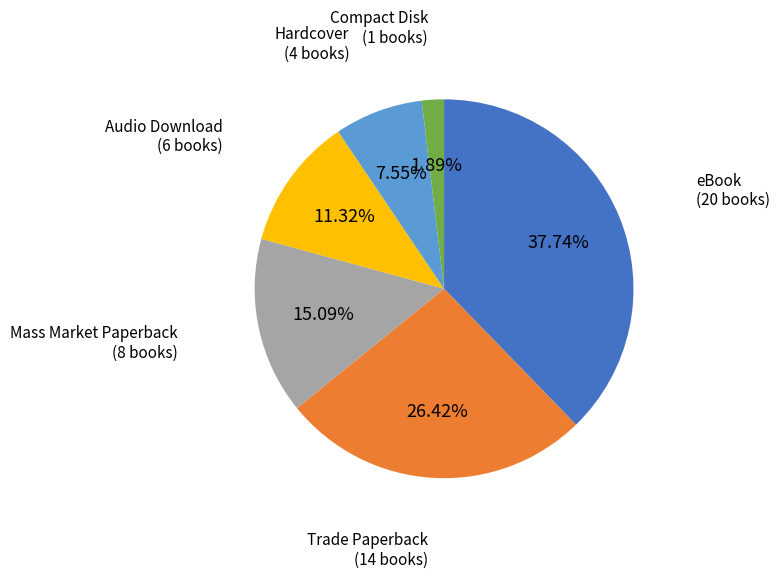

Does any single category account for the majority?

No